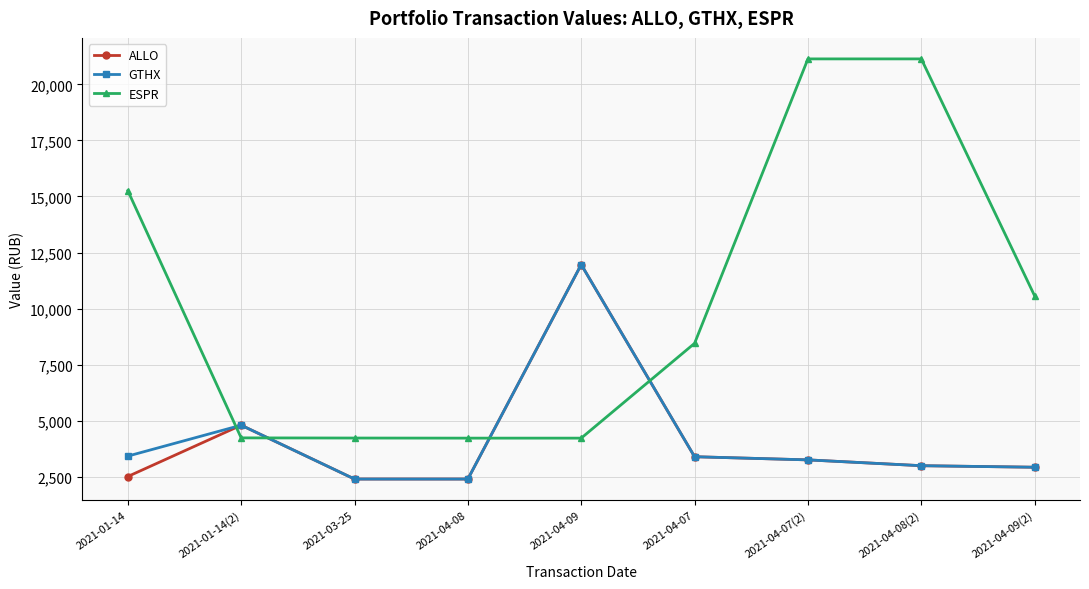

Which series has the largest range (max minus min)?

ESPR